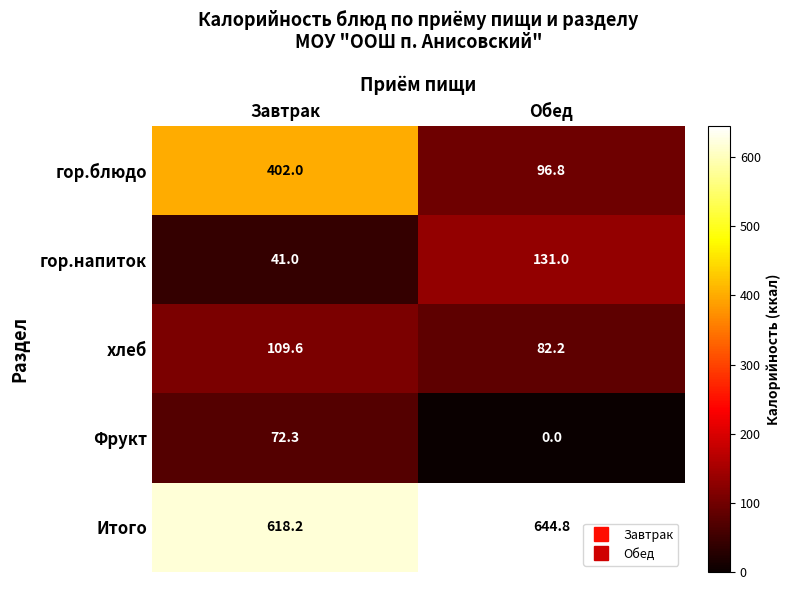

The Фрукт series shows 0.0 at Обед. True or false?

True